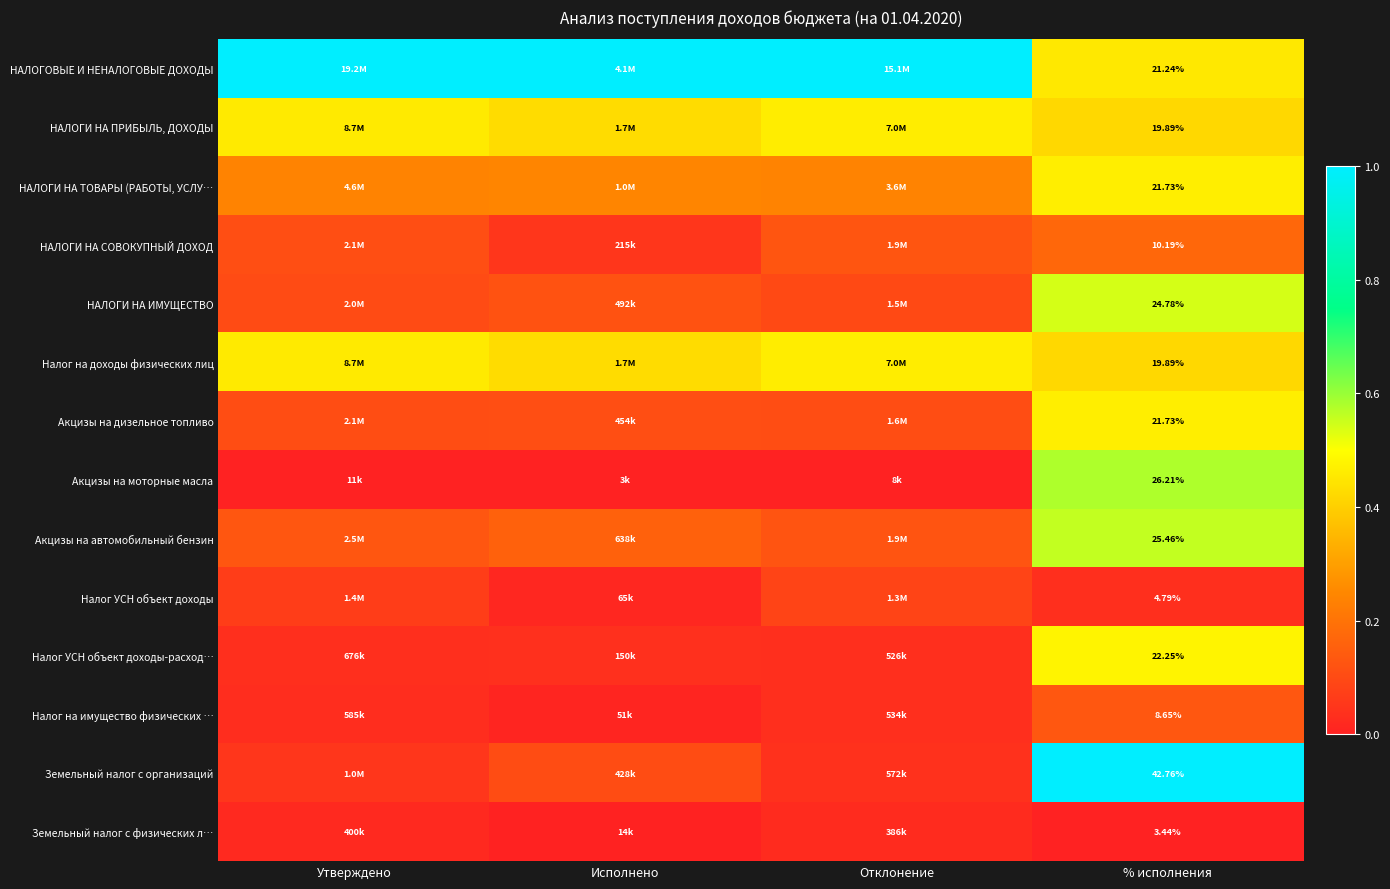

List the series in order of their peak value, highest first.

НАЛОГОВЫЕ И НЕНАЛОГОВЫЕ ДОХОДЫ, Земельный налог с организаций, Акцизы на моторные масла, Акцизы на автомобильный бензин, НАЛОГИ НА ИМУЩЕСТВО, Налог УСН объект доходы-расход…, НАЛОГИ НА ТОВАРЫ (РАБОТЫ, УСЛУ…, Акцизы на дизельное топливо, НАЛОГИ НА ПРИБЫЛЬ, ДОХОДЫ, Налог на доходы физических лиц, НАЛОГИ НА СОВОКУПНЫЙ ДОХОД, Налог на имущество физических …, Налог УСН объект доходы, Земельный налог с физических л…